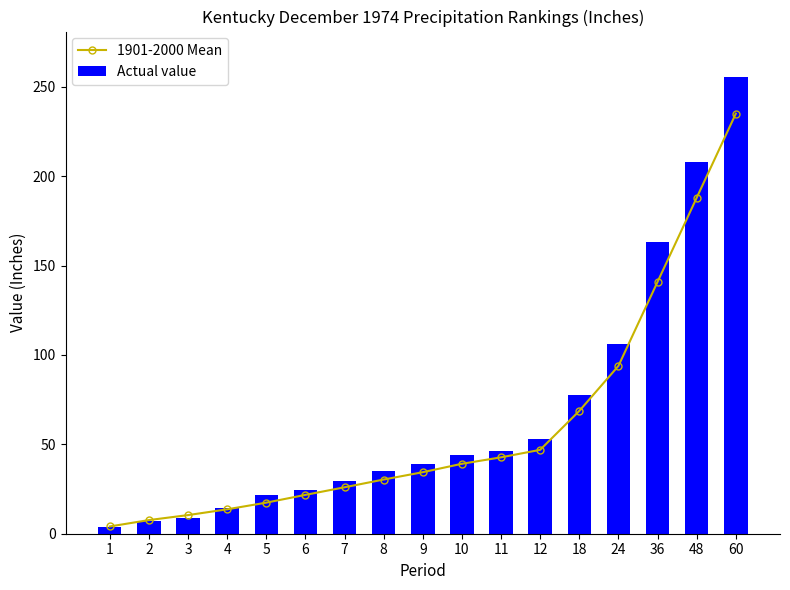

Which category has the lowest value across all series?

1